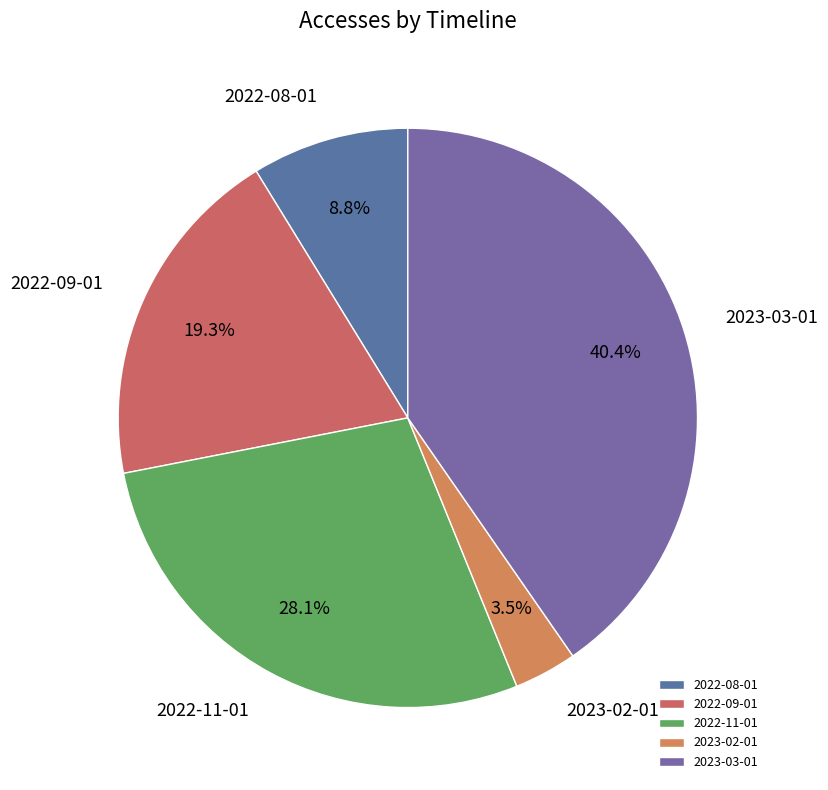

What is the smallest slice in the pie chart?

2023-02-01